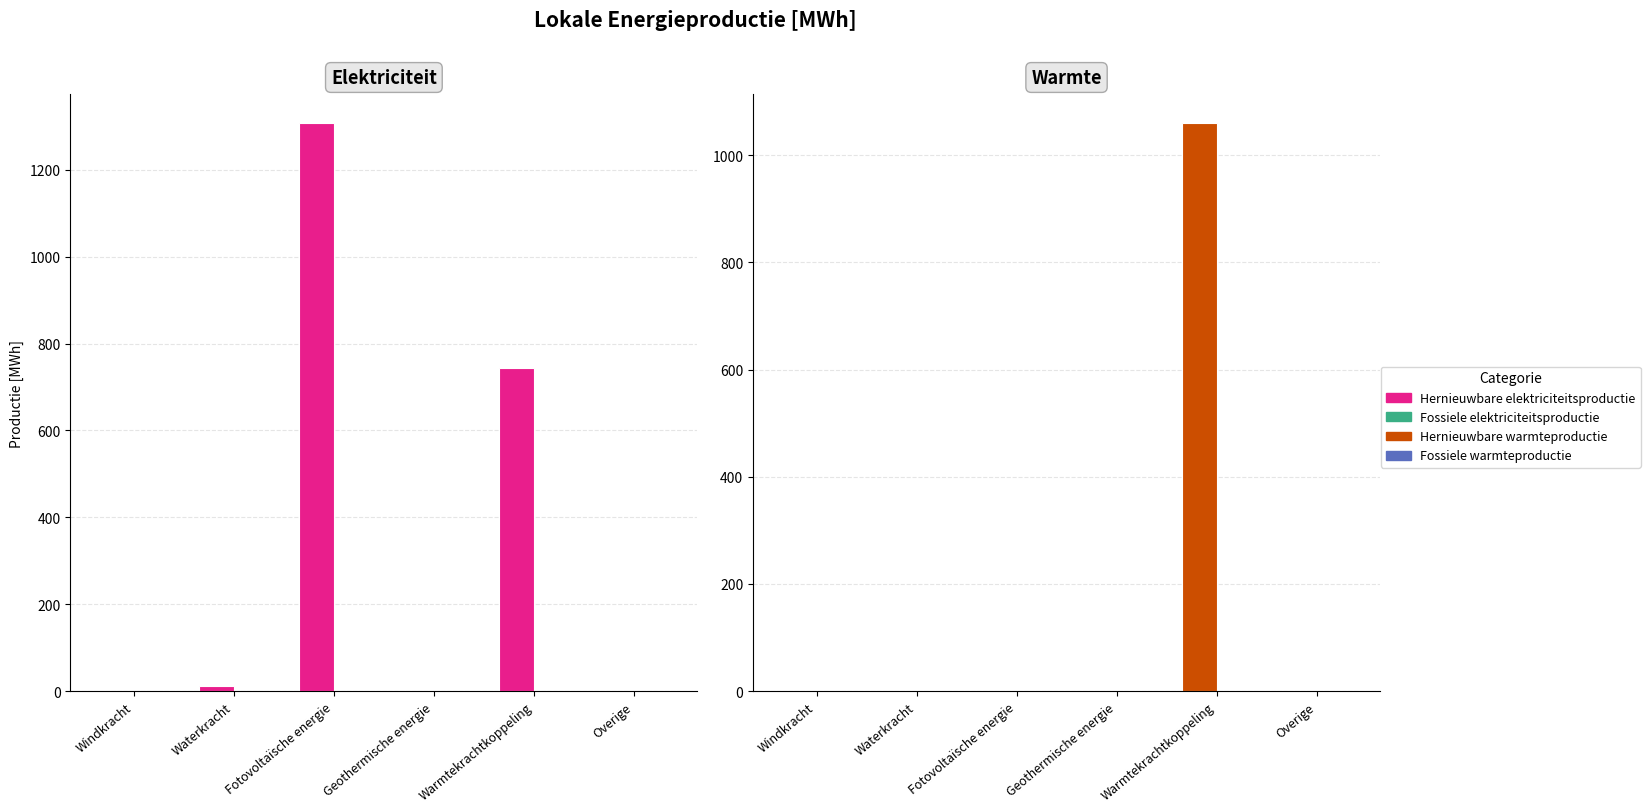

List the series in order of their peak value, lowest first.

Fossiele elektriciteitsproductie, Fossiele warmteproductie, Hernieuwbare warmteproductie, Hernieuwbare elektriciteitsproductie